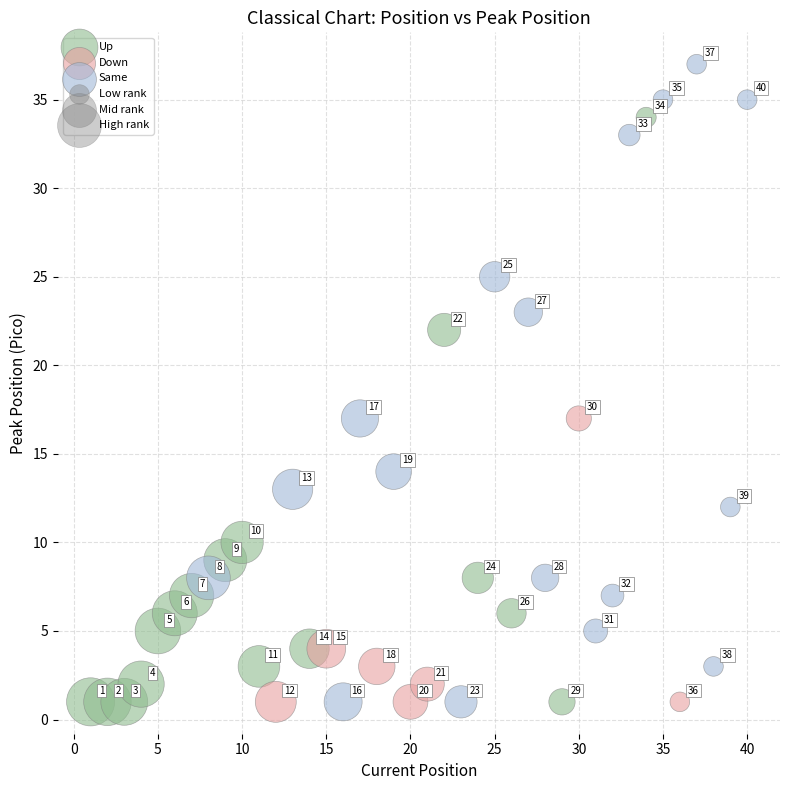

Which series contains the highest Y value?

Same